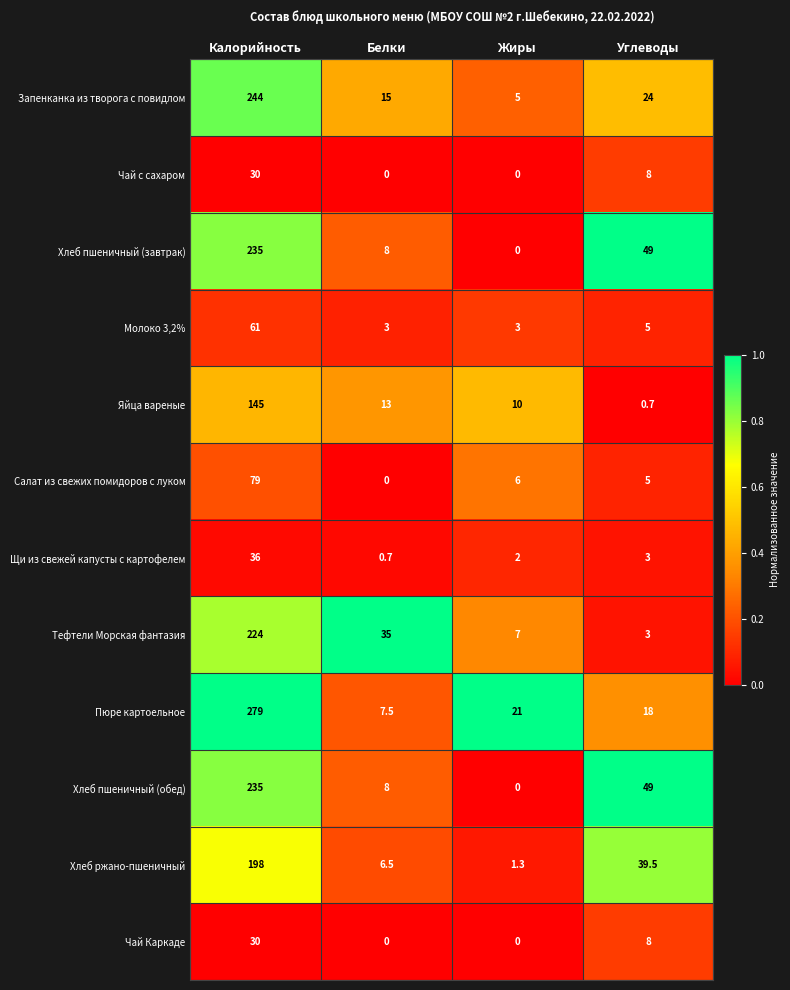

Which category has the highest value in the Молоко 3,2% series?

Калорийность